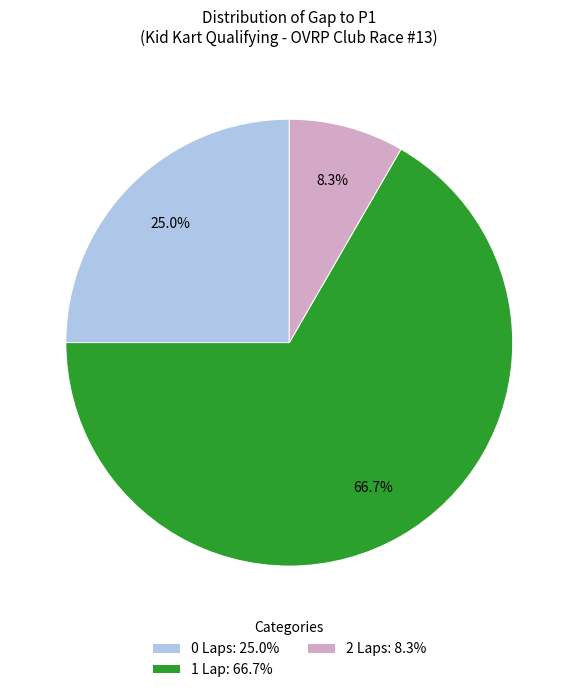

How many slices are in this pie chart?

3